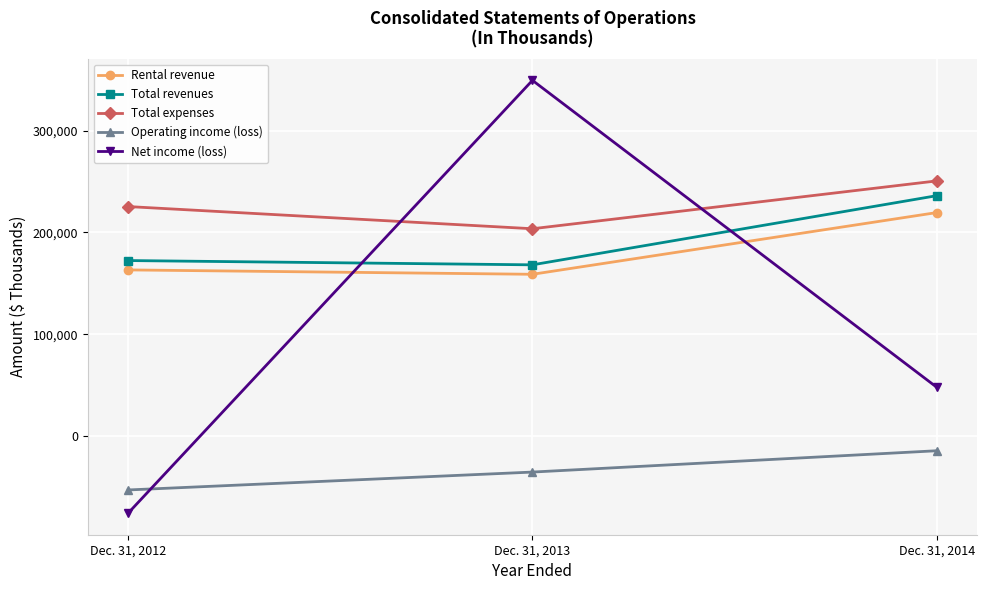

What are all the series names shown in the legend?

Rental revenue, Total revenues, Total expenses, Operating income (loss), Net income (loss)